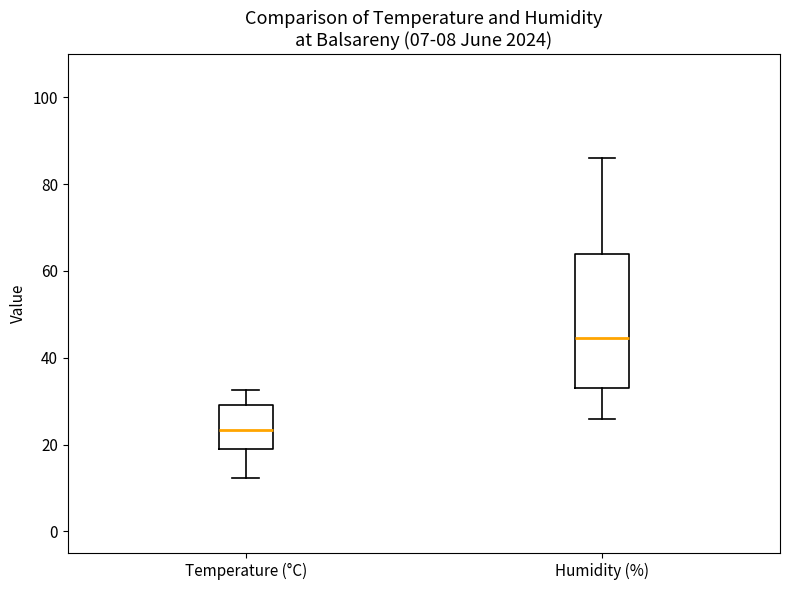

Which box has the highest median line?

Humidity (%)